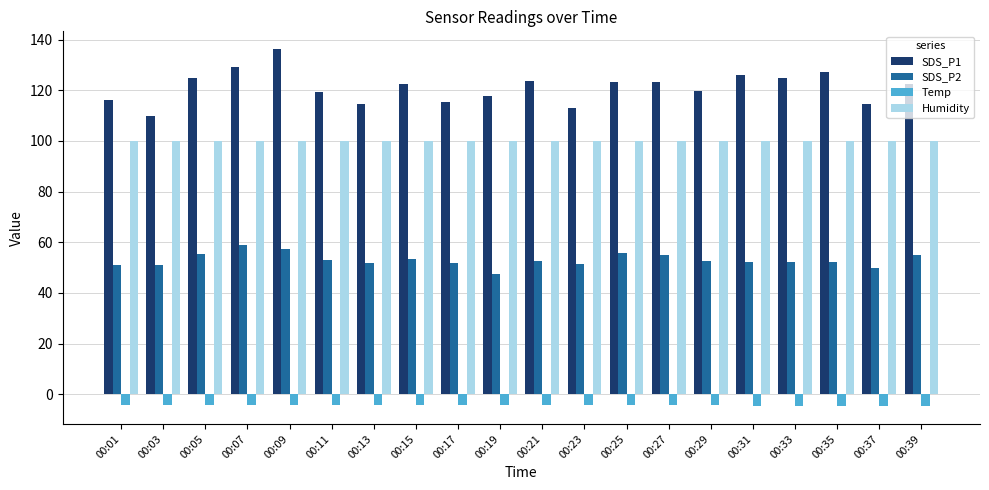

The value of Humidity at 00:33 is 99.9. True or false?

True